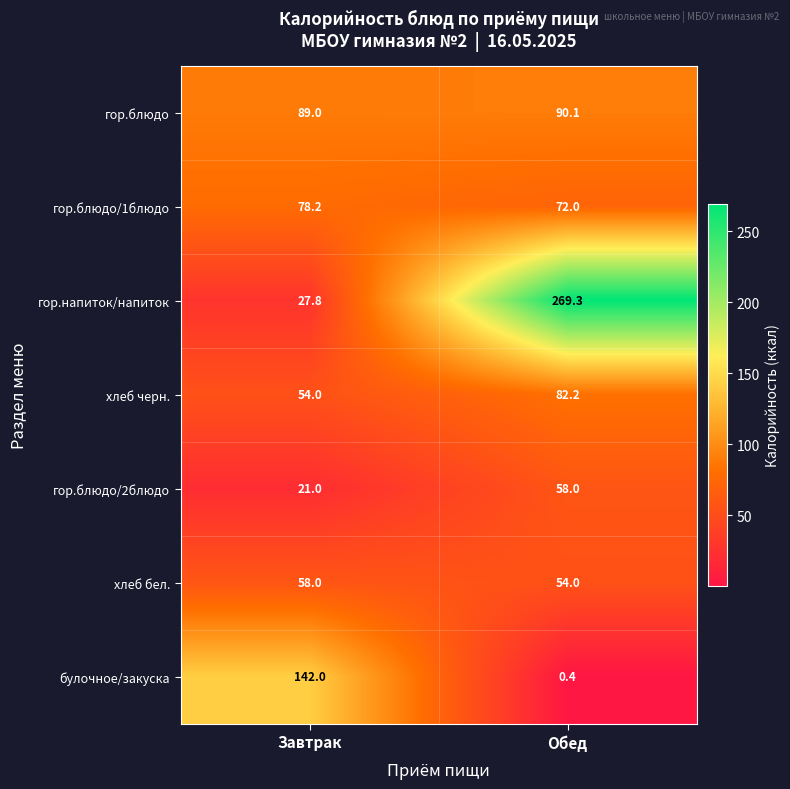

What is the sum of the хлеб бел. values at Обед and Завтрак?

112.0